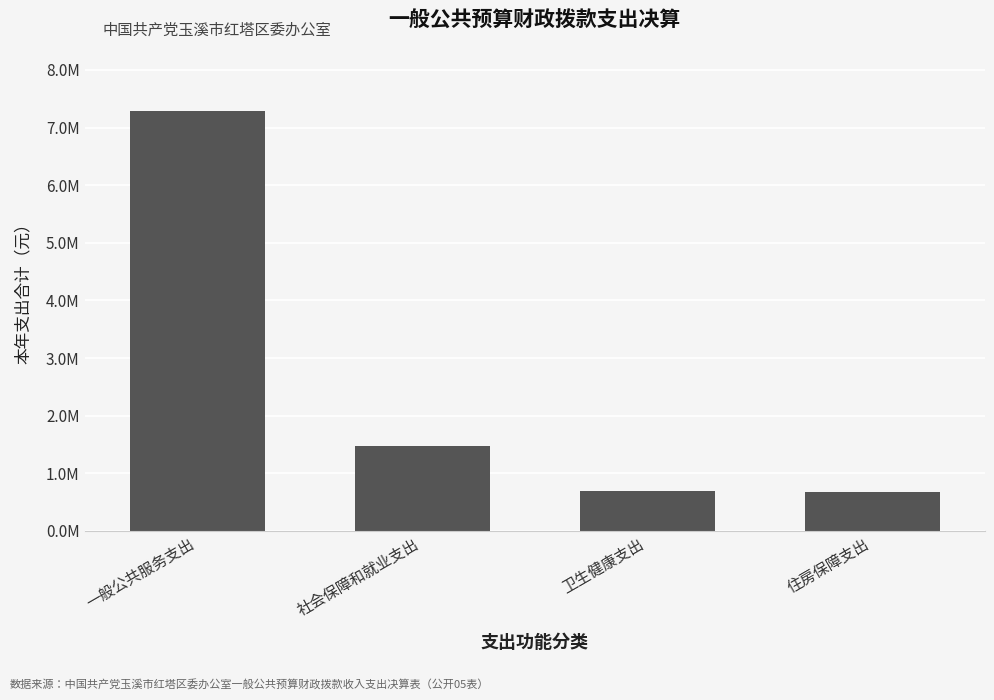

What is the difference between the second highest and second lowest values?

792632.7